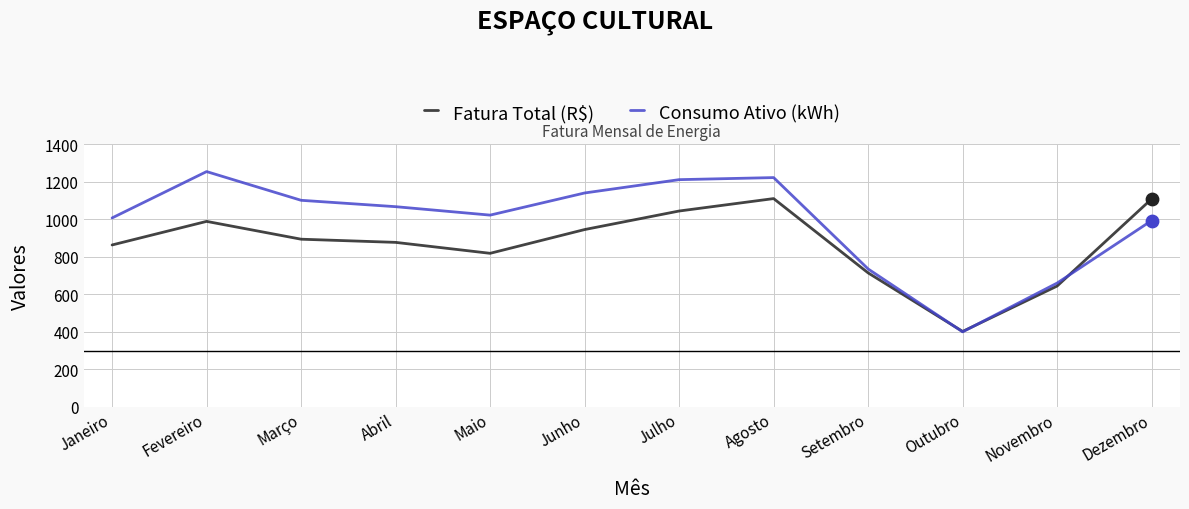

Which series has the largest total across all categories?

Consumo Ativo (kWh)